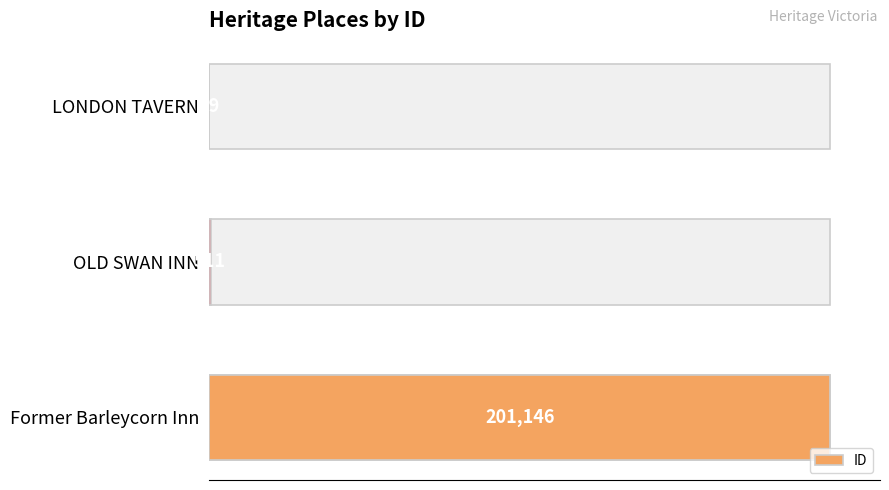

Reading left to right, extract all data points from this chart.

99	511	201146